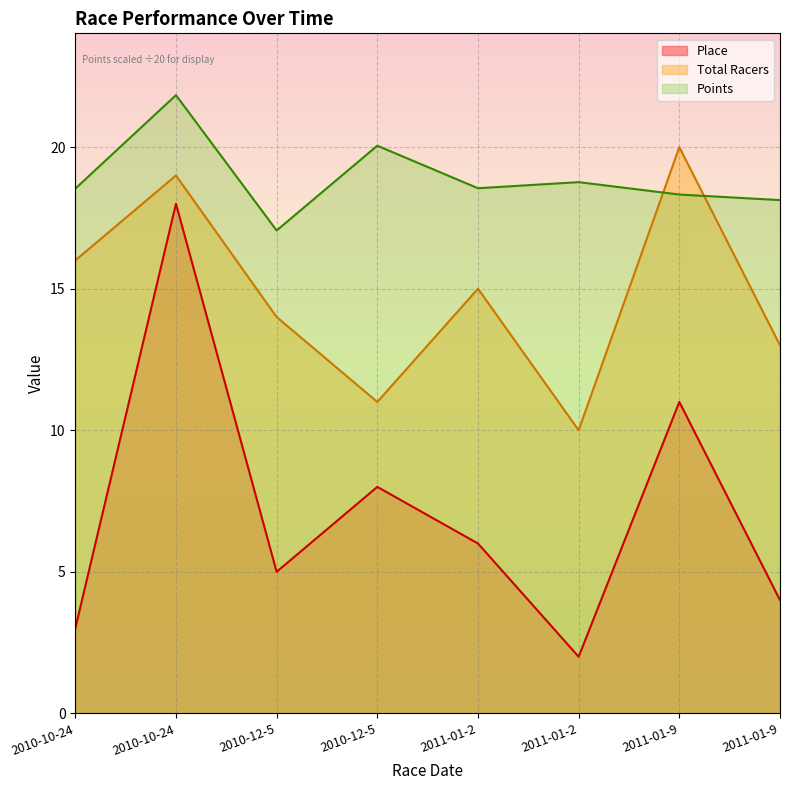

True or false: Total Racers and Points intersect in this chart.

True